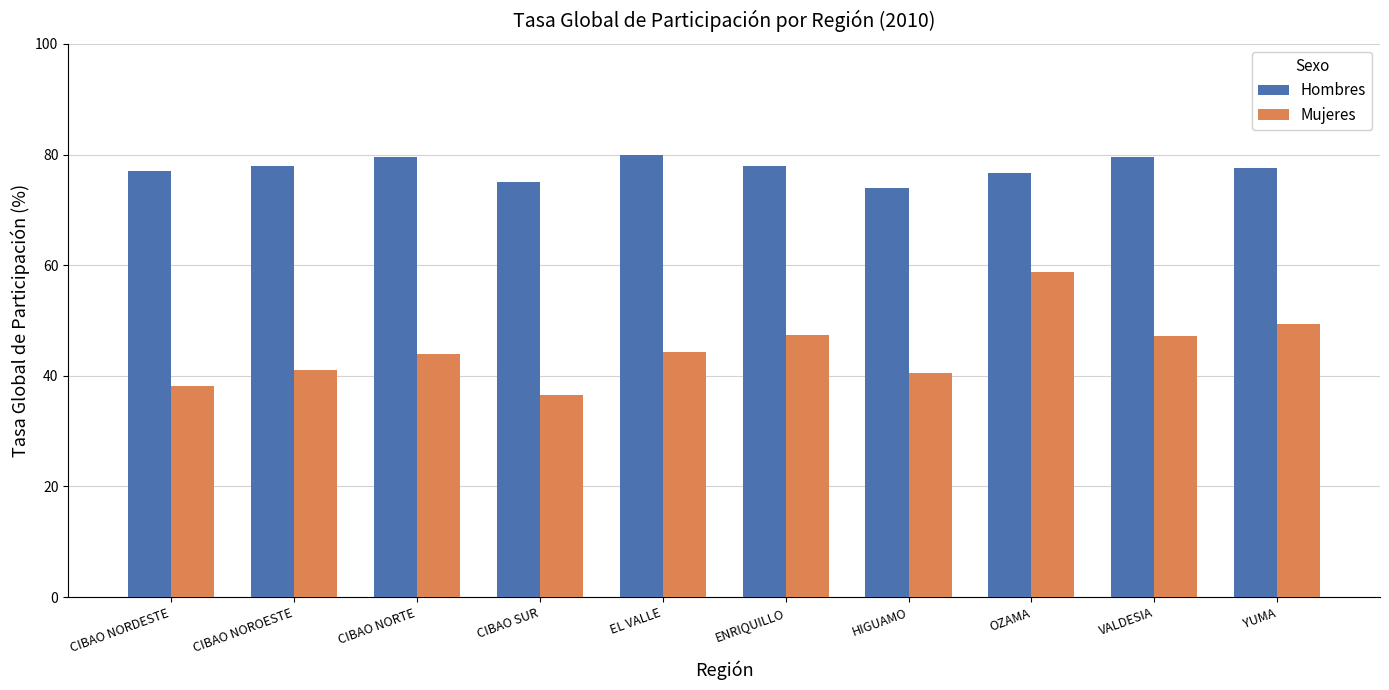

Is the value of Mujeres at HIGUAMO greater than the value of Hombres at HIGUAMO?

No